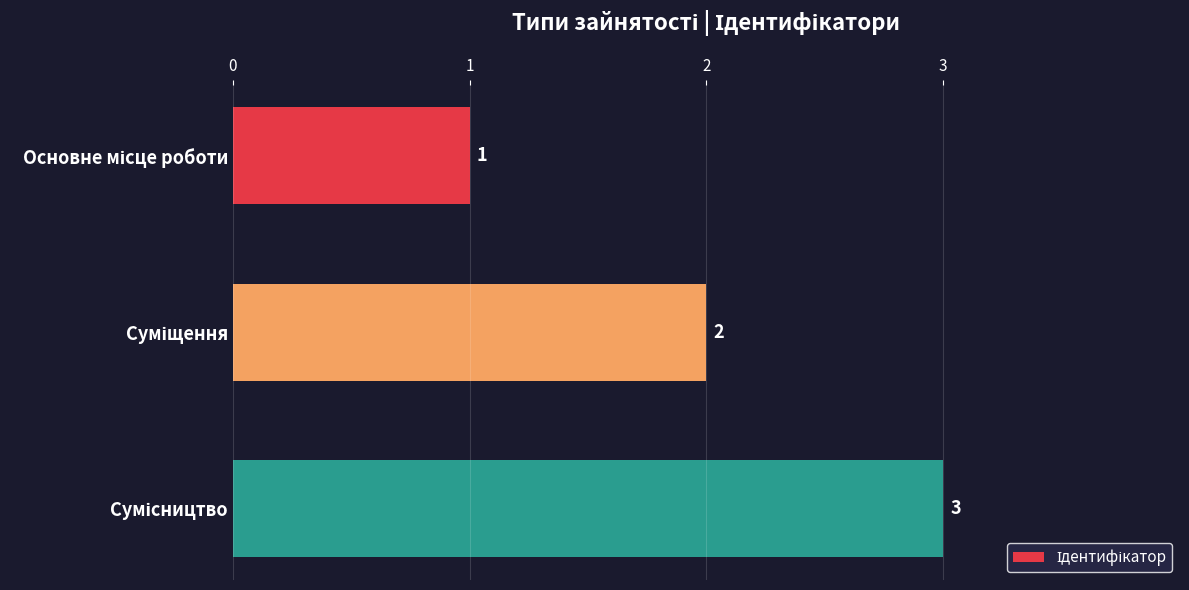

What is the greatest value displayed?

3